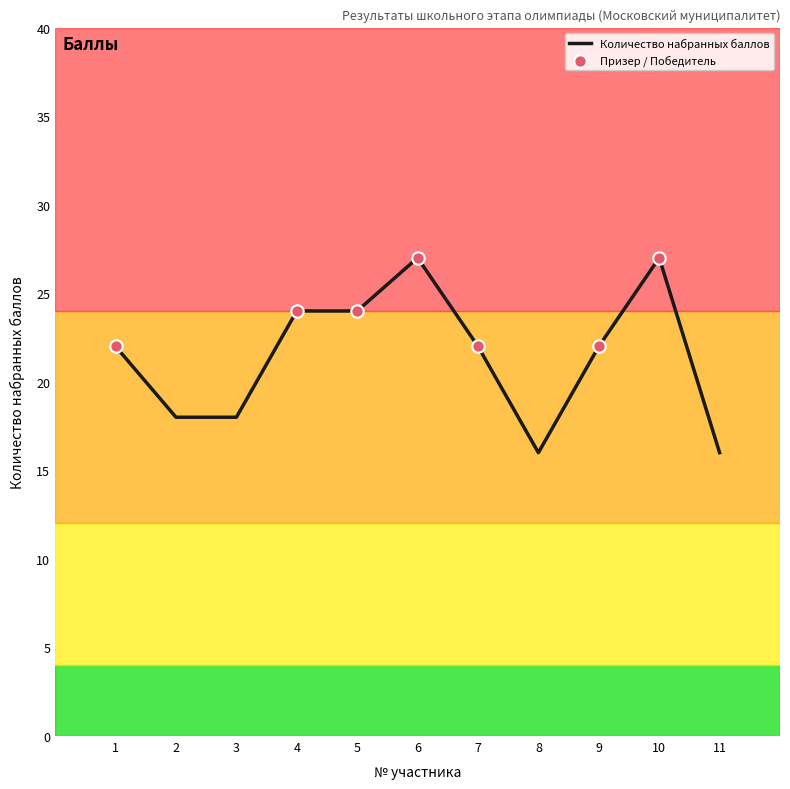

What is the change in value from 3 to 7?

+4